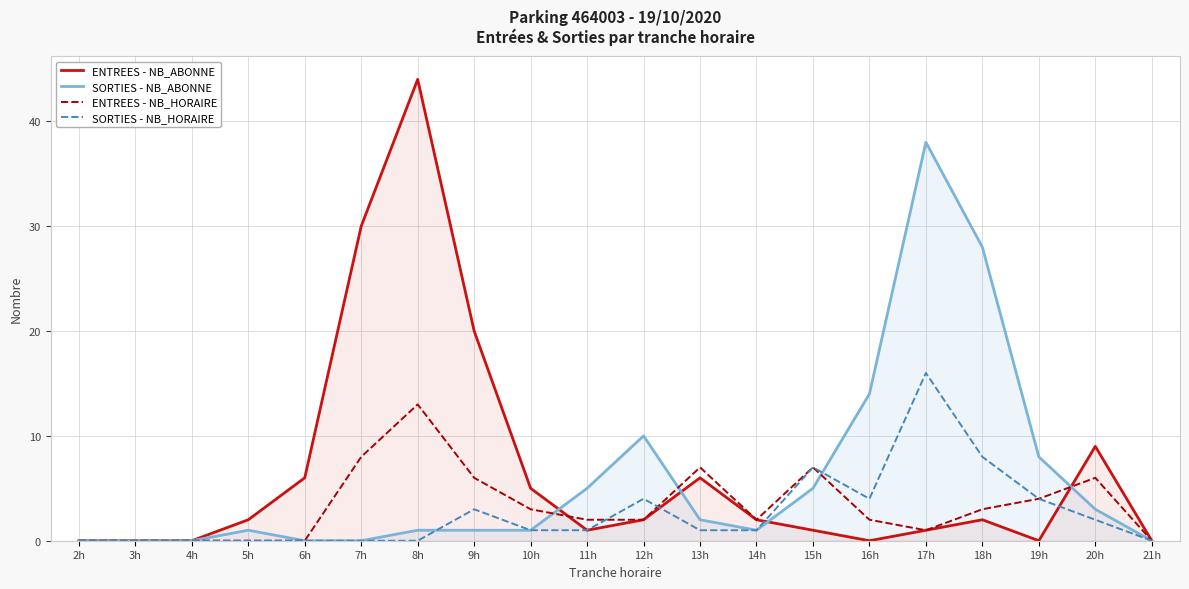

Reading right to left, transcribe all the data shown in this chart.

ENTREES - NB_ABONNE: 0	9	0	2	1	0	1	2	6	2	1	5	20	44	30	6	2	0	0	0
SORTIES - NB_ABONNE: 0	3	8	28	38	14	5	1	2	10	5	1	1	1	0	0	1	0	0	0
ENTREES - NB_HORAIRE: 0	6	4	3	1	2	7	2	7	2	2	3	6	13	8	0	0	0	0	0
SORTIES - NB_HORAIRE: 0	2	4	8	16	4	7	1	1	4	1	1	3	0	0	0	0	0	0	0